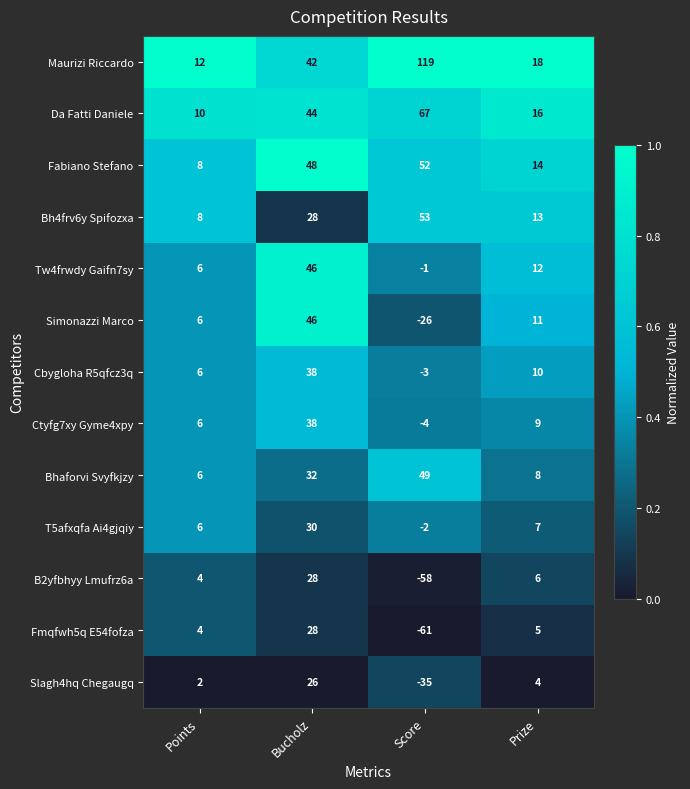

What is the difference between the second highest and minimum values in the Bhaforvi Svyfkjzy series?

26